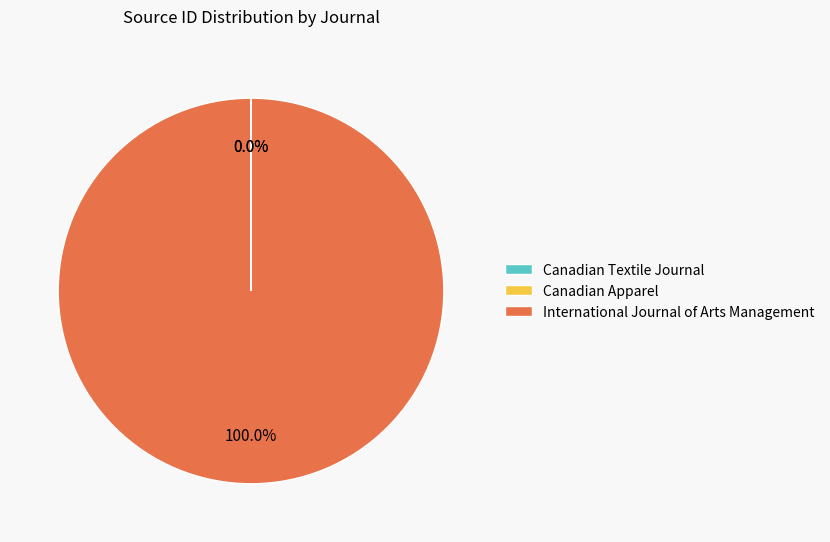

To the nearest percent, what is the difference between the largest and smallest slice percentages?

100%